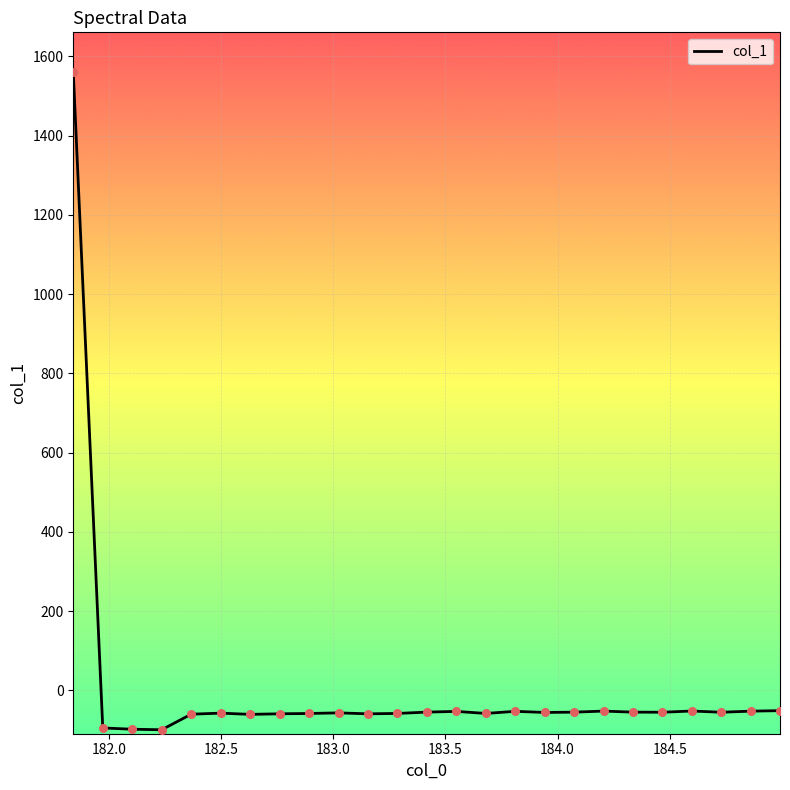

What is the difference between the maximum and minimum values?

1660.3